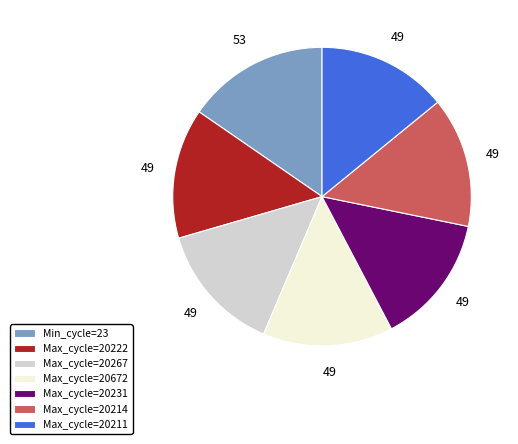

True or false: Min_cycle=23 accounts for 15% of the total.

True